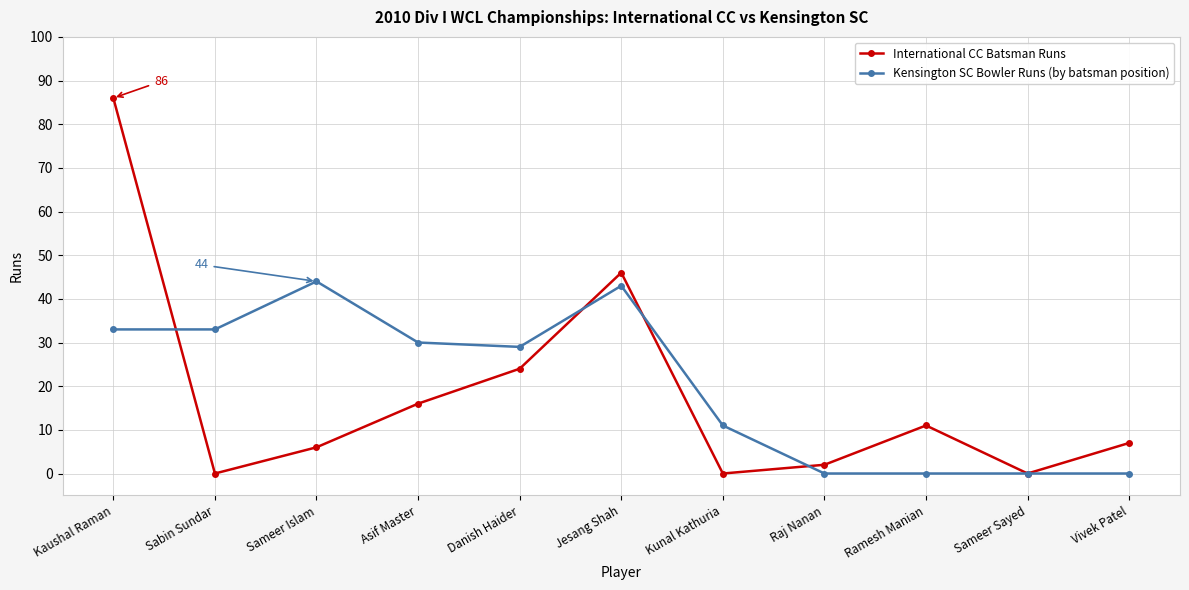

List the series in order of their peak value, lowest first.

Kensington SC Bowler Runs (by batsman position), International CC Batsman Runs